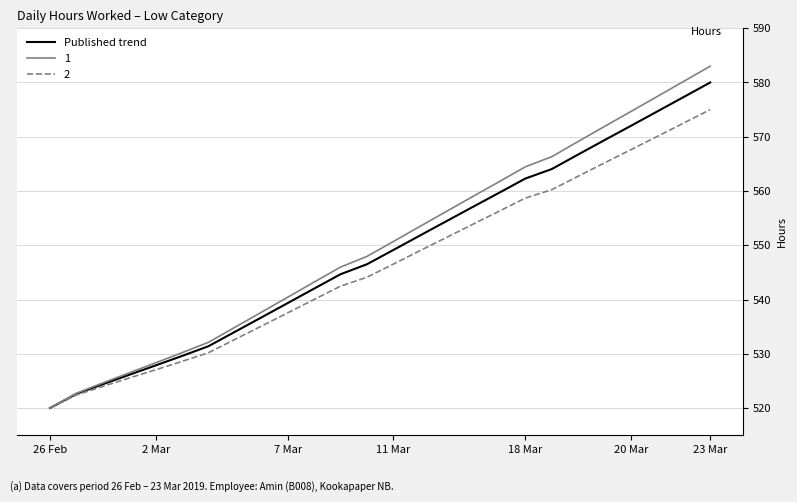

List the series in order of their peak value, lowest first.

2, Published trend, 1